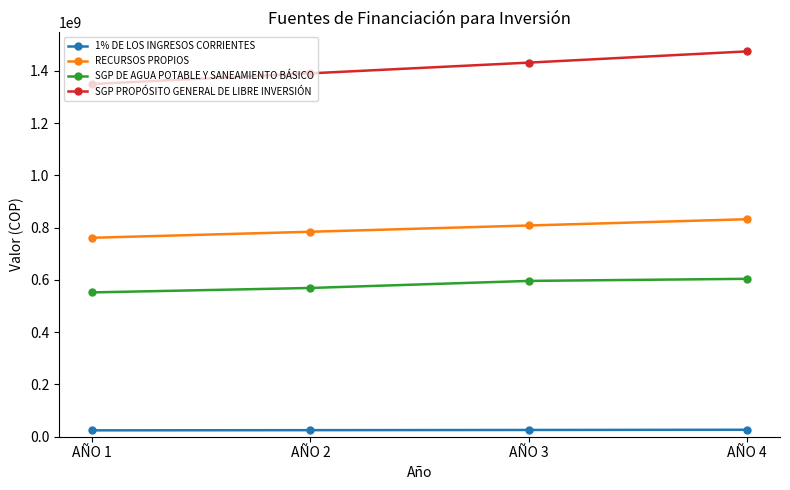

At which category is the sum across all series the highest?

AÑO 4